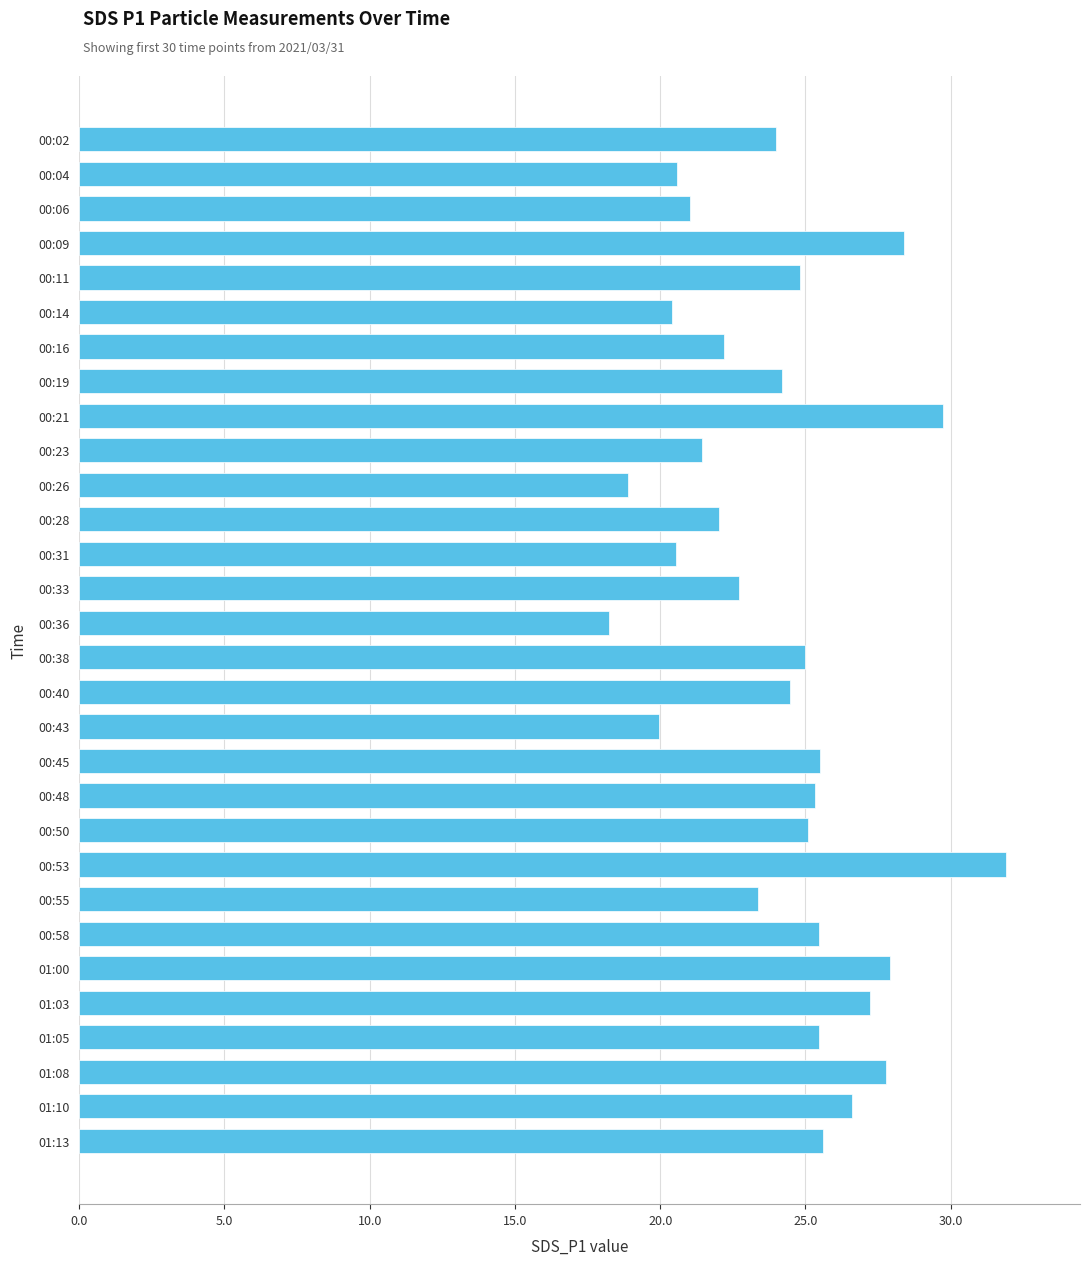

What is the change in value from 00:26 to 00:55?

+4.5